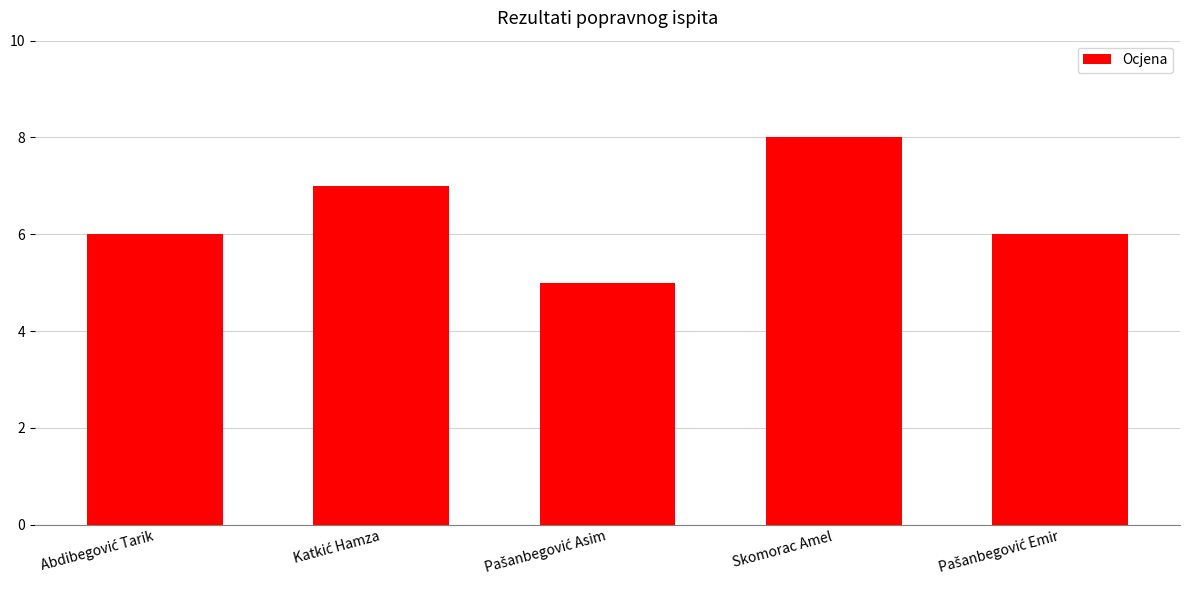

What position from the left is Skomorac Amel?

4